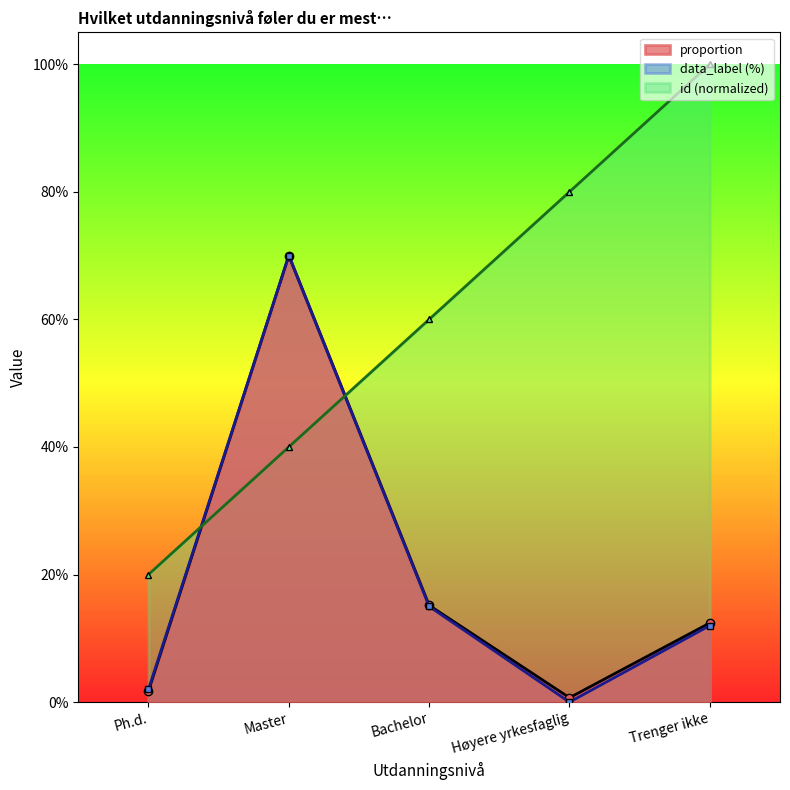

Rank the categories by proportion value from highest to lowest.

Master, Bachelor, Trenger ikke, Ph.d., Høyere yrkesfaglig